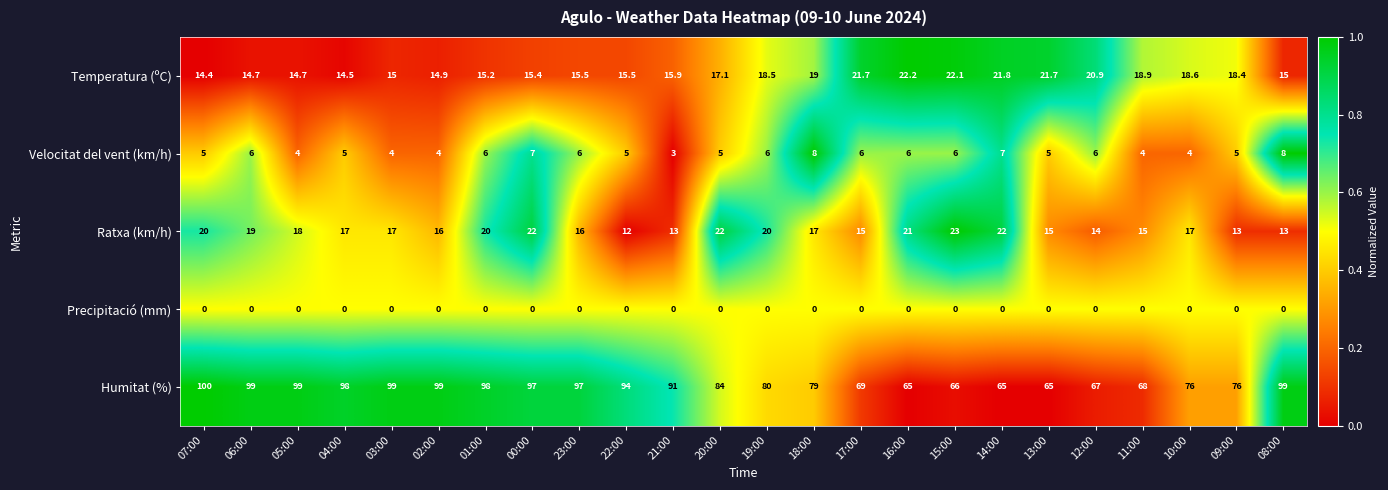

What is the approximate value of Temperatura (ºC) at 06:00?

14.7